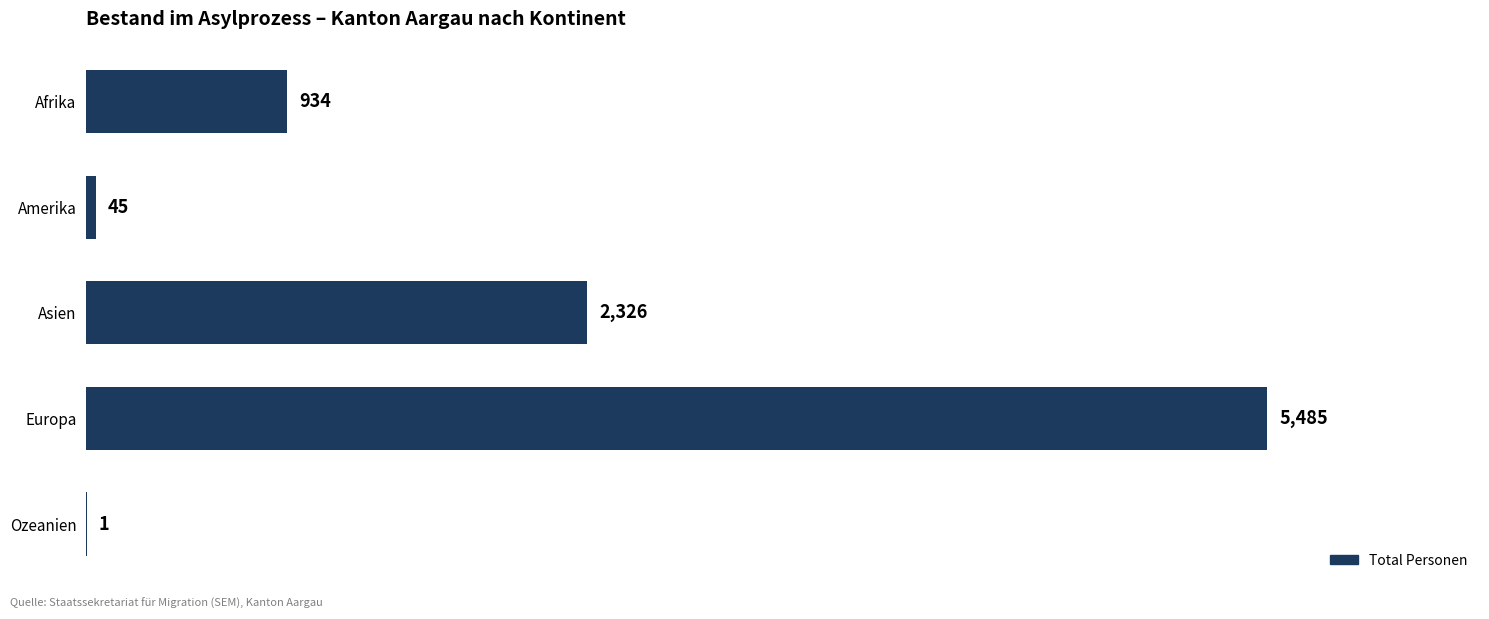

At which label is the value closest to 2743?

Asien